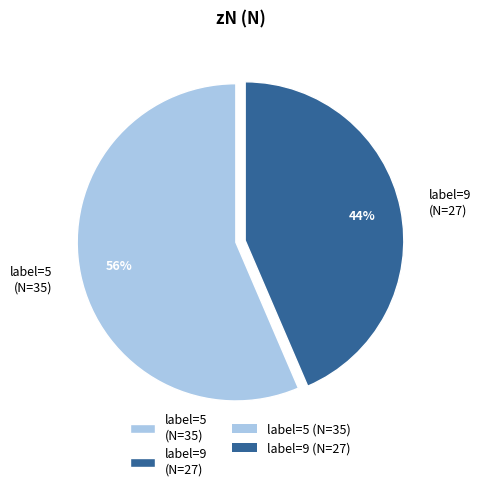

To the nearest percent, what is the average slice percentage?

50%